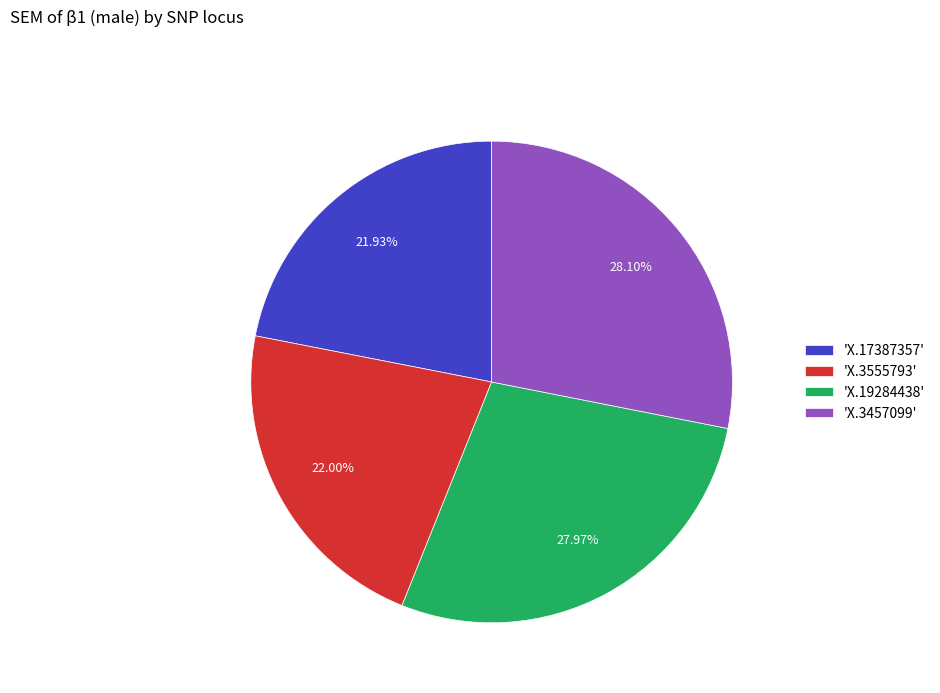

Does any single category account for the majority?

No